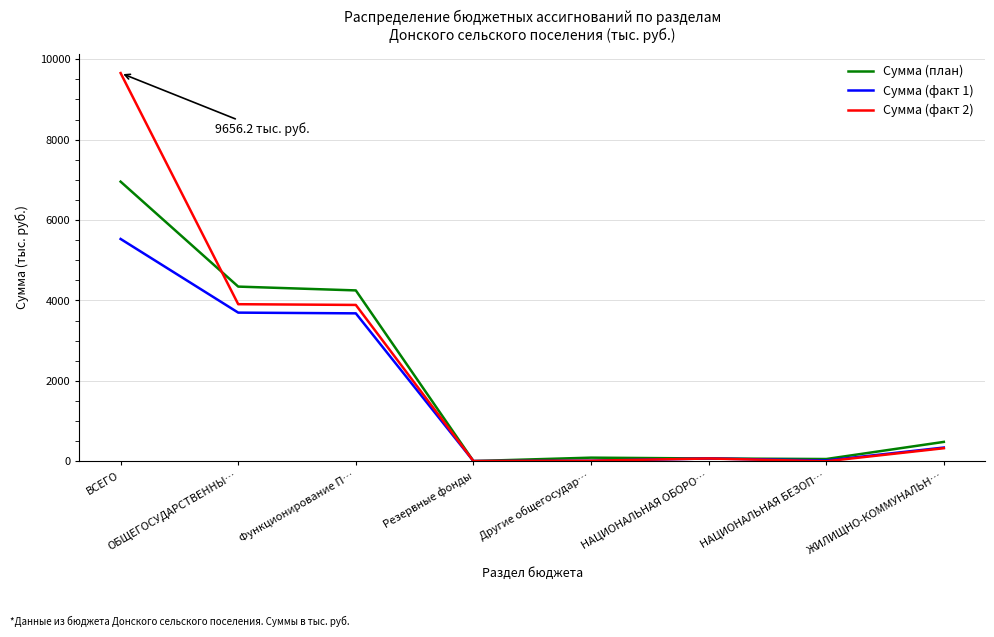

What is the maximum value for Сумма (план)?

6955.7